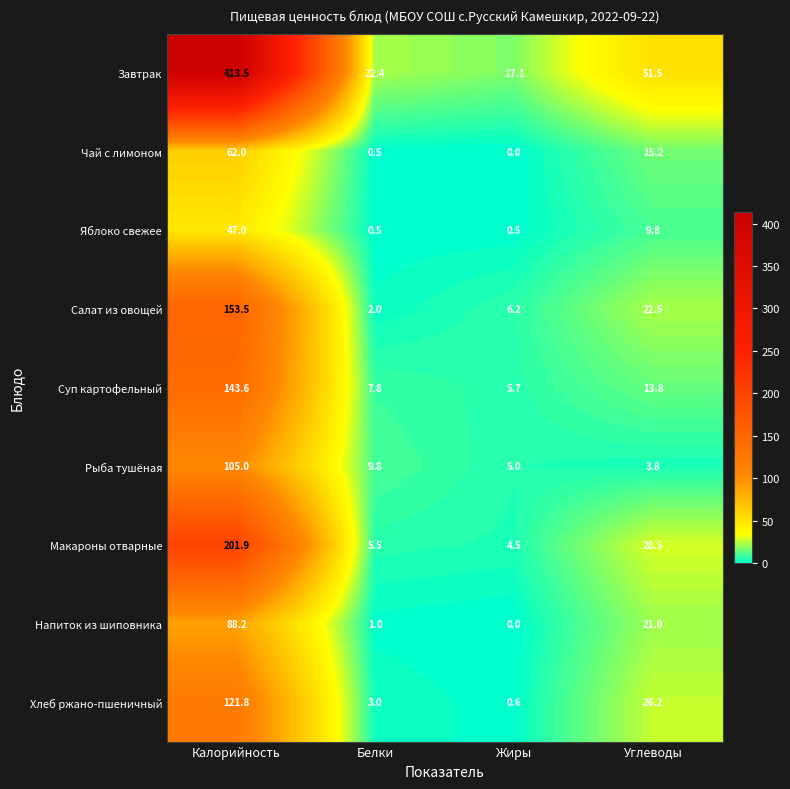

List the series in order of their peak value, lowest first.

Яблоко свежее, Чай с лимоном, Напиток из шиповника, Рыба тушёная, Хлеб ржано-пшеничный, Суп картофельный, Салат из овощей, Макароны отварные, Завтрак